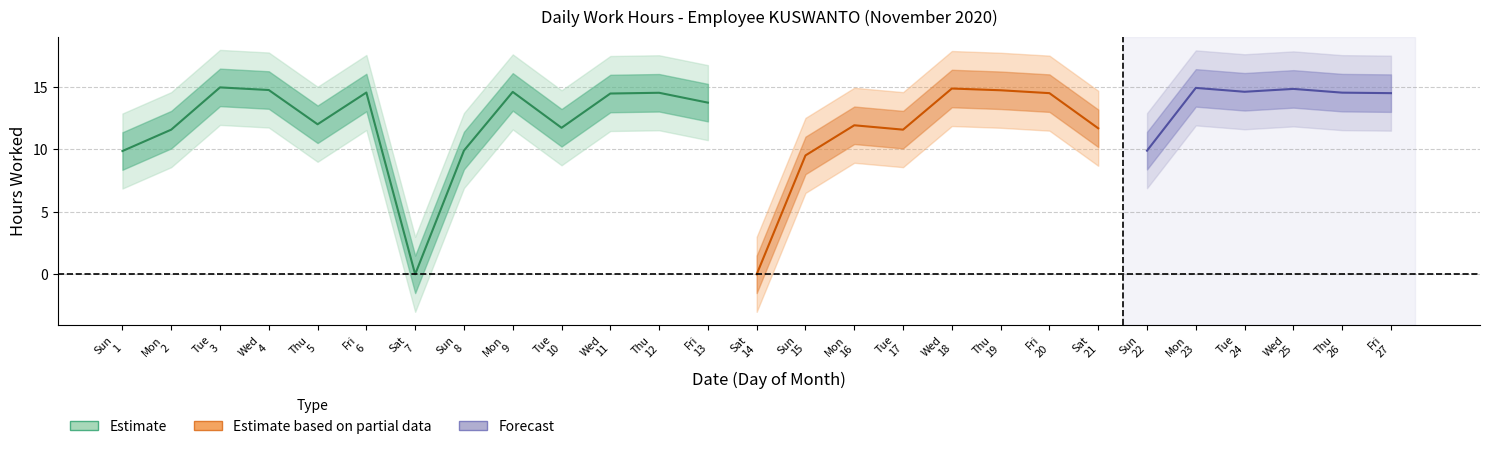

At which label does the data first exceed 14?

3